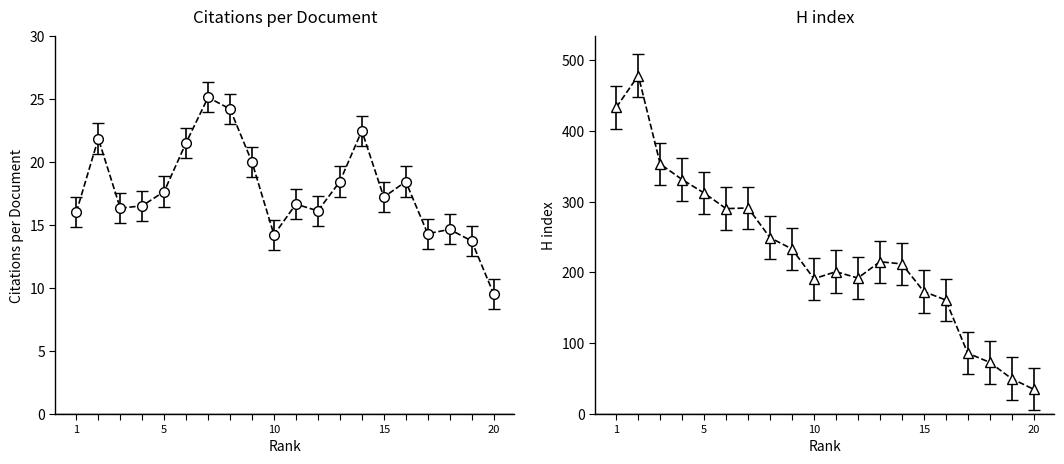

Reading left to right, list all the values displayed in this chart.

Citations per document: 16.0	21.9	16.4	16.5	17.7	21.6	25.2	24.2	20.0	14.2	16.7	16.1	18.5	22.5	17.2	18.5	14.3	14.7	13.8	9.6
H index: 433.0	478.0	353.0	331.0	312.0	290.0	291.0	249.0	233.0	191.0	201.0	192.0	215.0	212.0	173.0	161.0	86.0	73.0	50.0	35.0